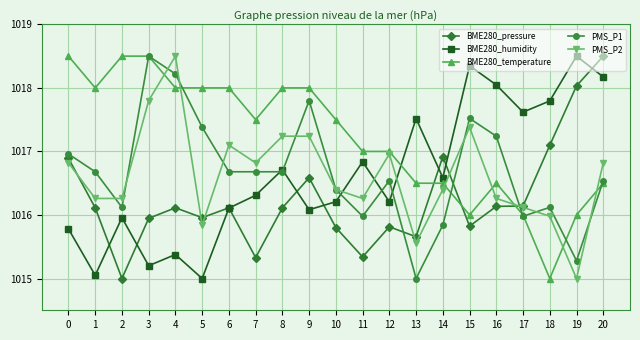

What is the difference between the highest and lowest values at 14?

1.1